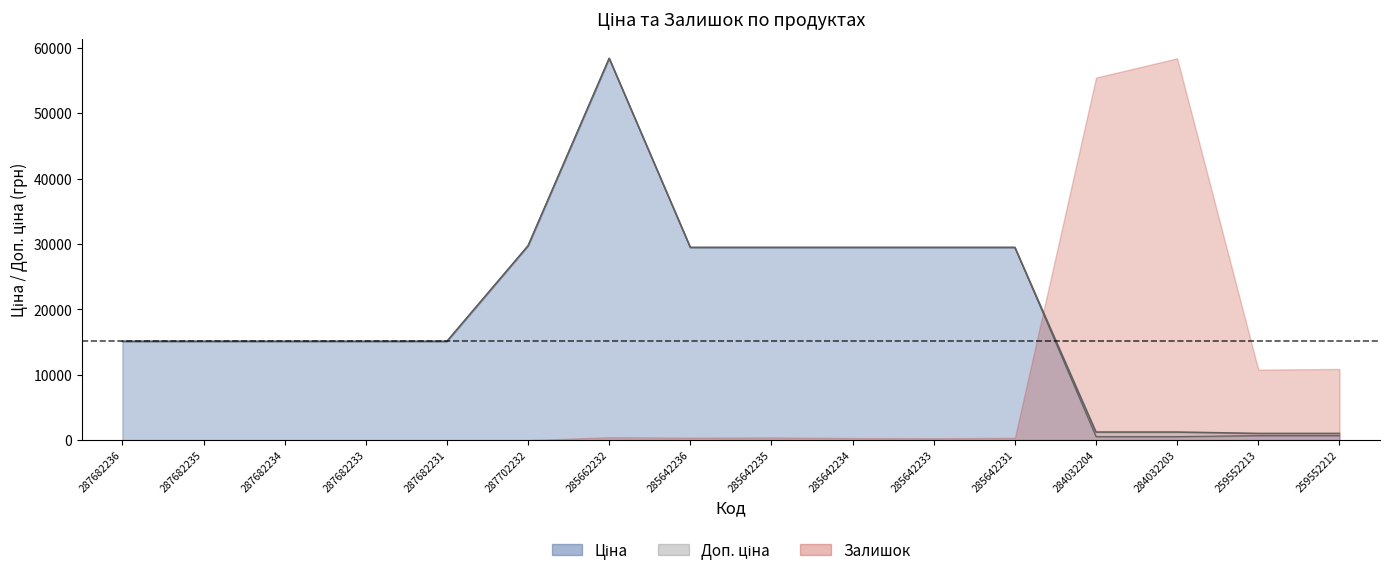

What is the difference between the Доп. ціна values at 287682236 and 285642234?

14371.5